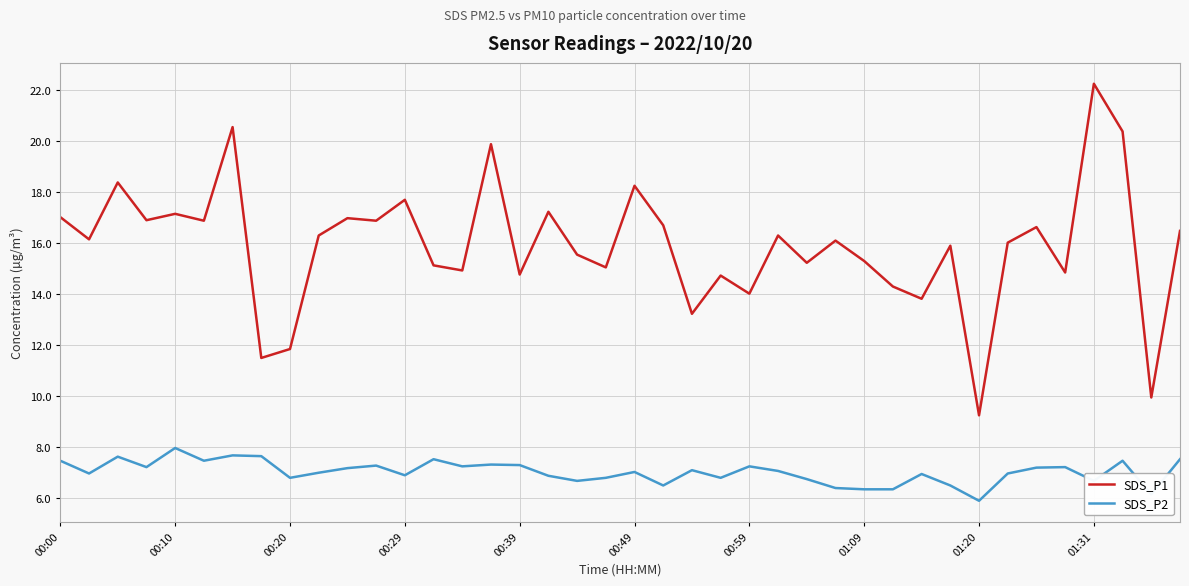

True or false: SDS_P2 and SDS_P1 cross at least once.

False